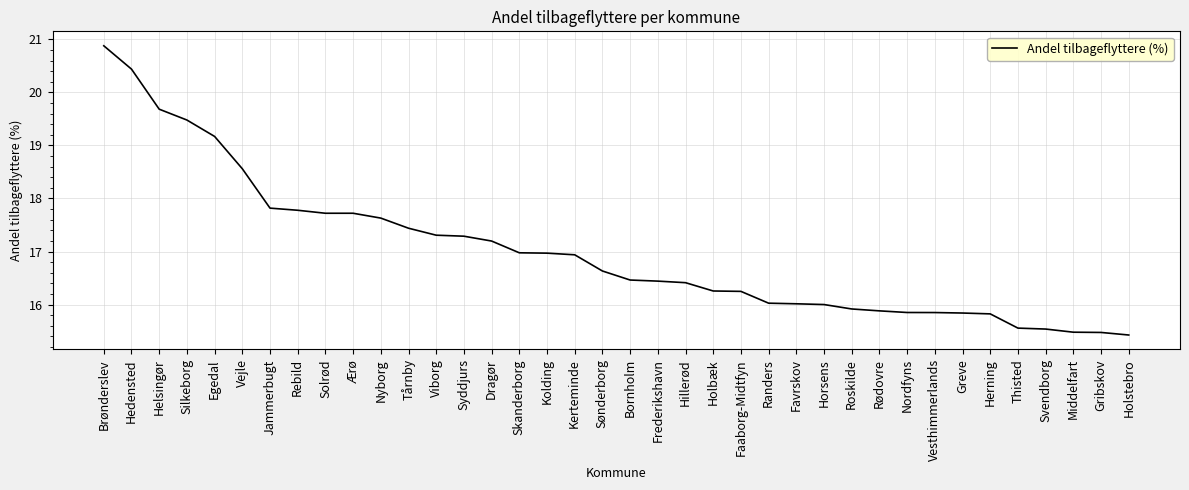

What is the approximate value at Viborg?

17.3